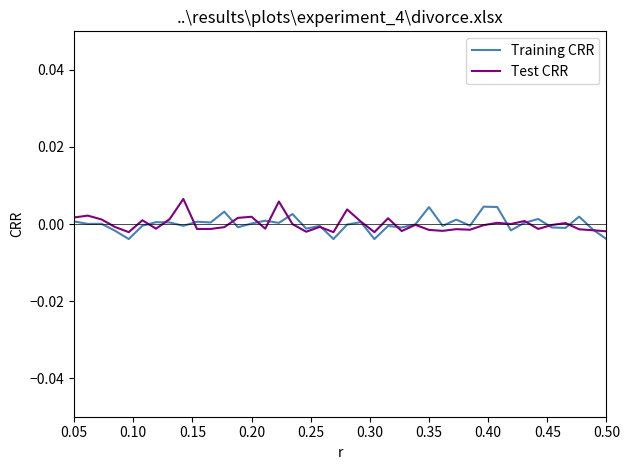

What are all the series names shown in the legend?

Training CRR, Test CRR